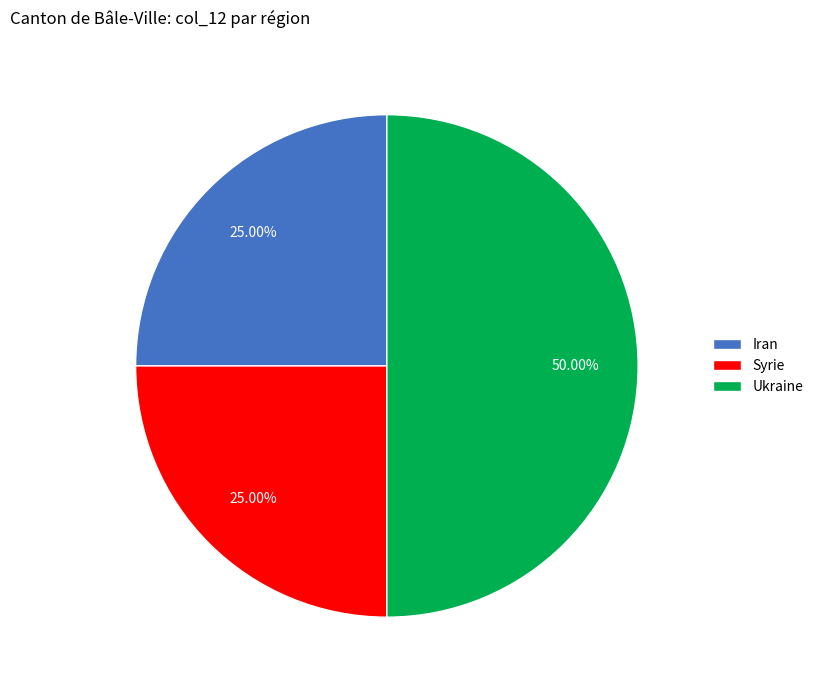

Does Syrie represent more than half of the total?

No